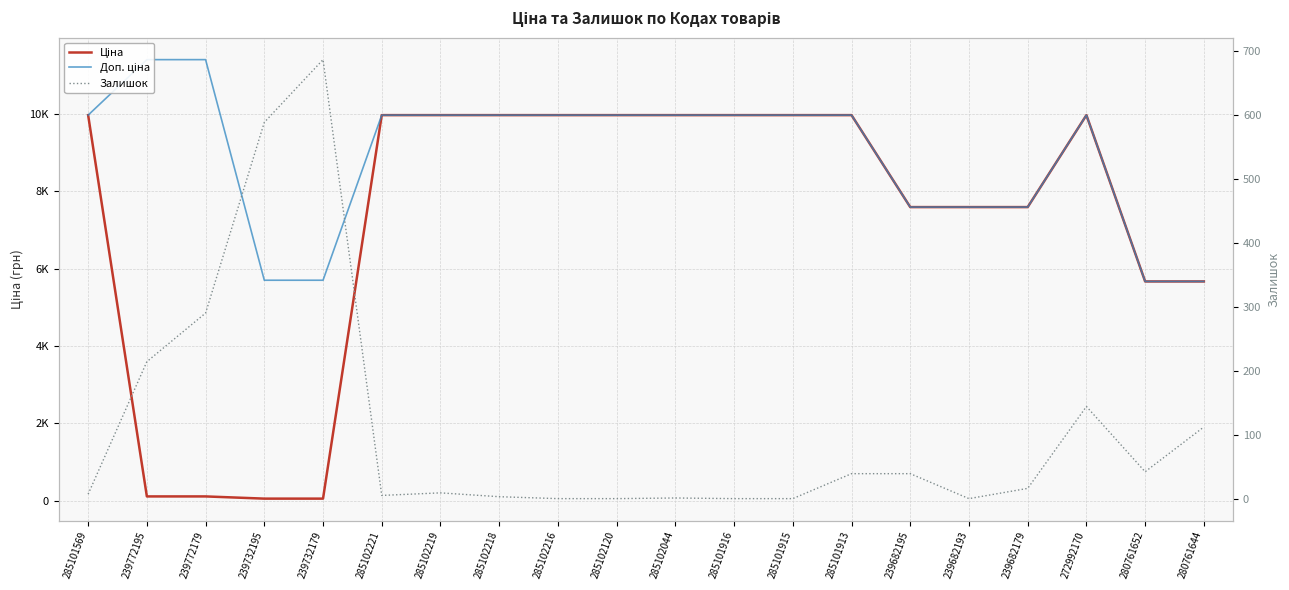

Which series changed the most between 239772179 and 285101913?

Ціна